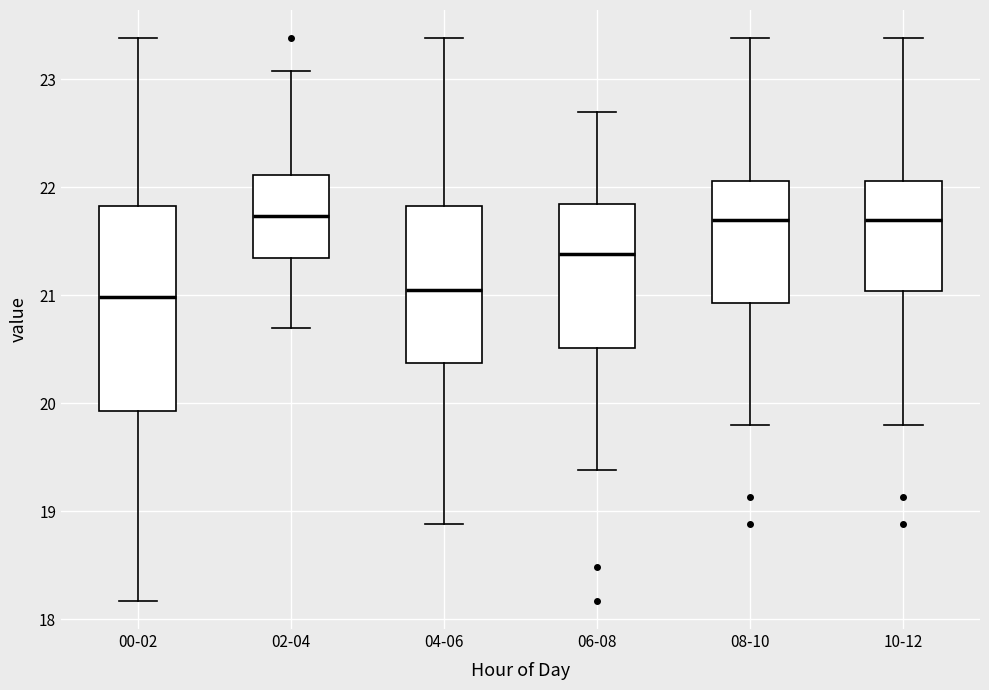

Comparing the boxes themselves (not the whiskers), which one is the tallest?

00-02